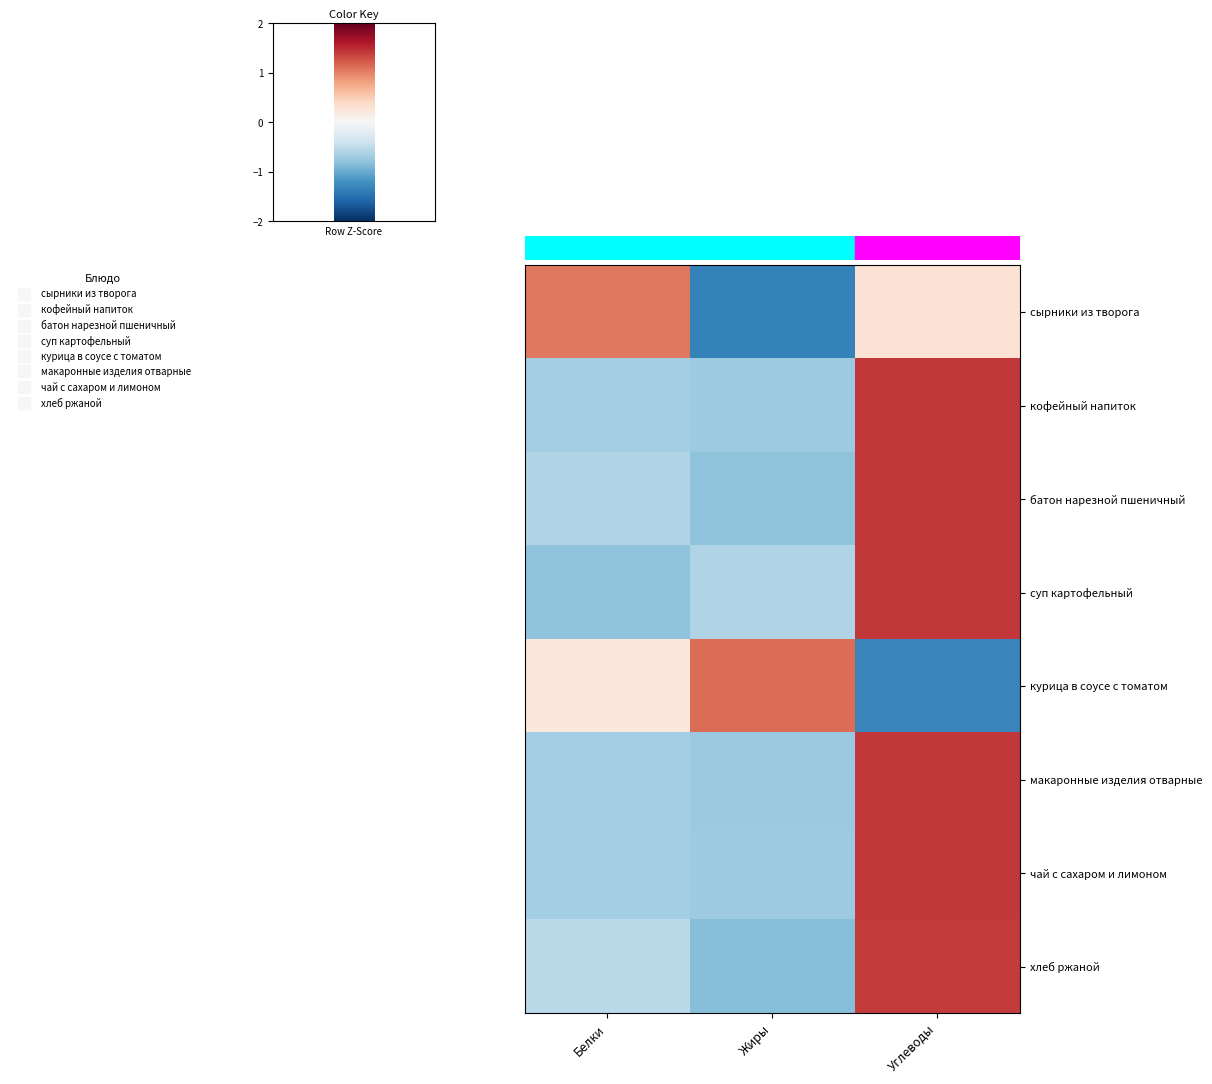

At which category is the sum across all series the highest?

Углеводы